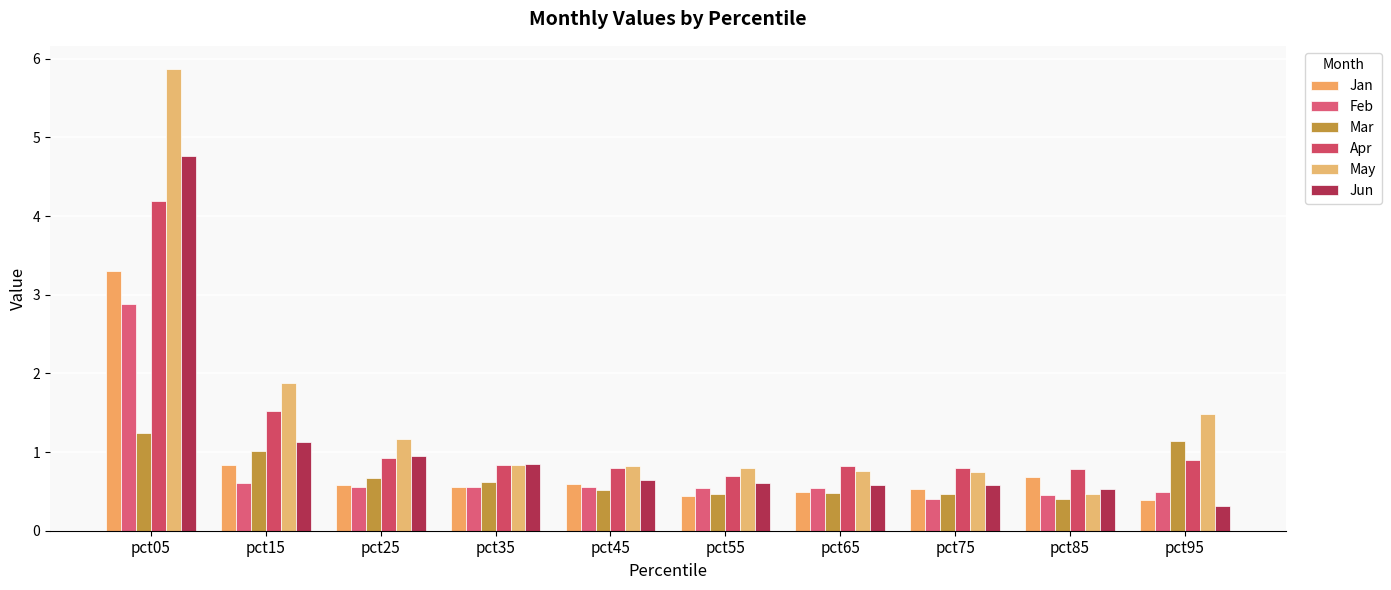

Rank the series at pct75 from lowest to highest value.

Feb, Mar, Jan, Jun, May, Apr